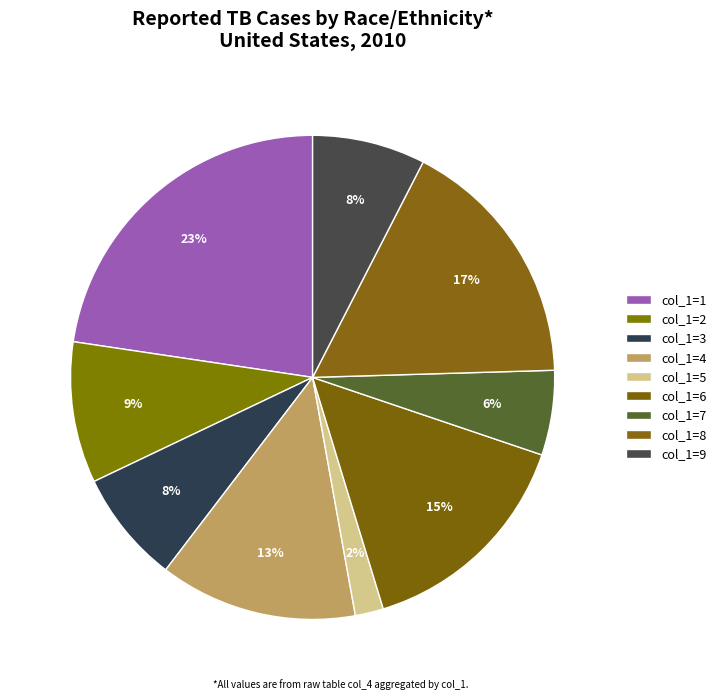

Does any single category account for the majority?

No